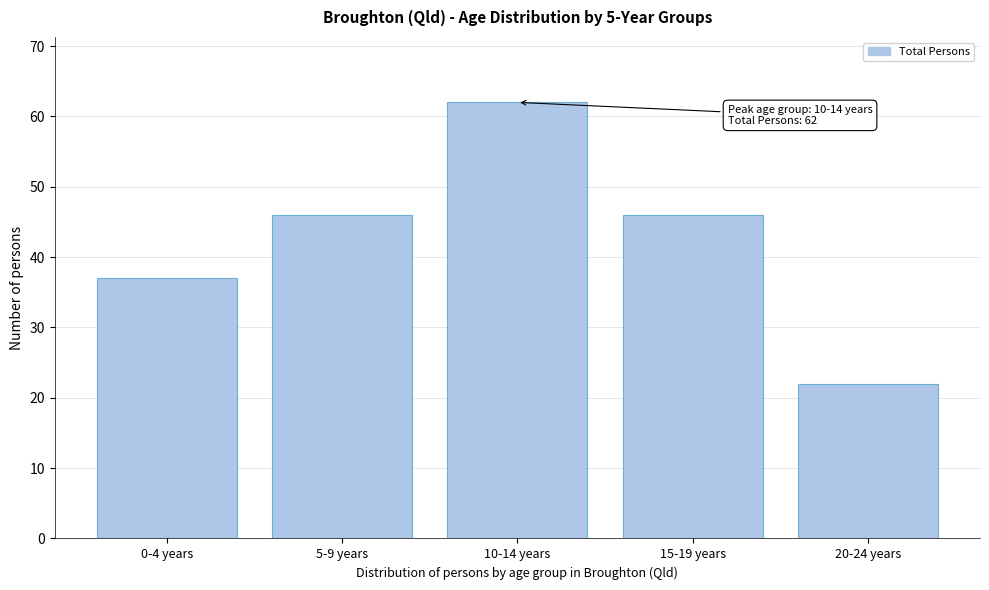

Reading left to right, transcribe all the data shown in this chart.

0-4 years=37	5-9 years=46	10-14 years=62	15-19 years=46	20-24 years=22